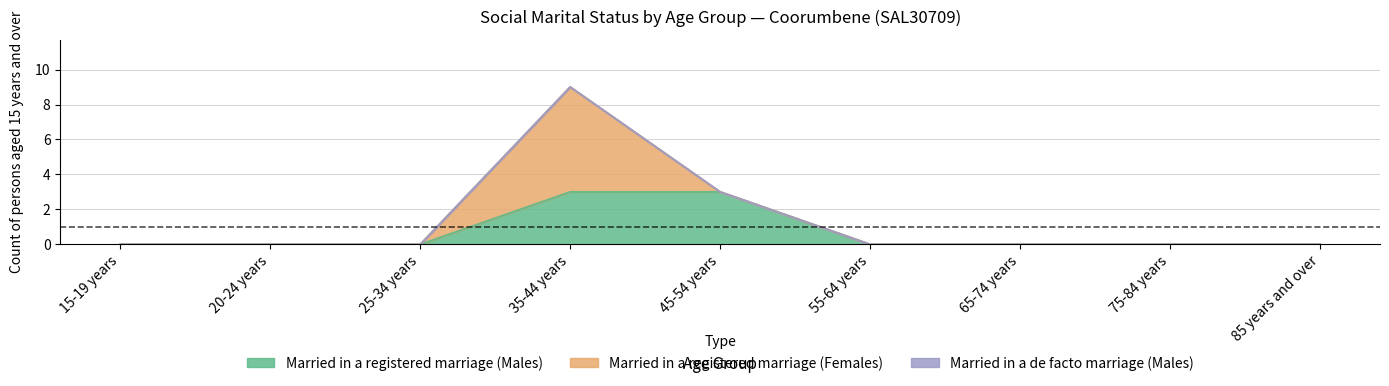

Which has a higher value, 45-54 years or 20-24 years?

45-54 years